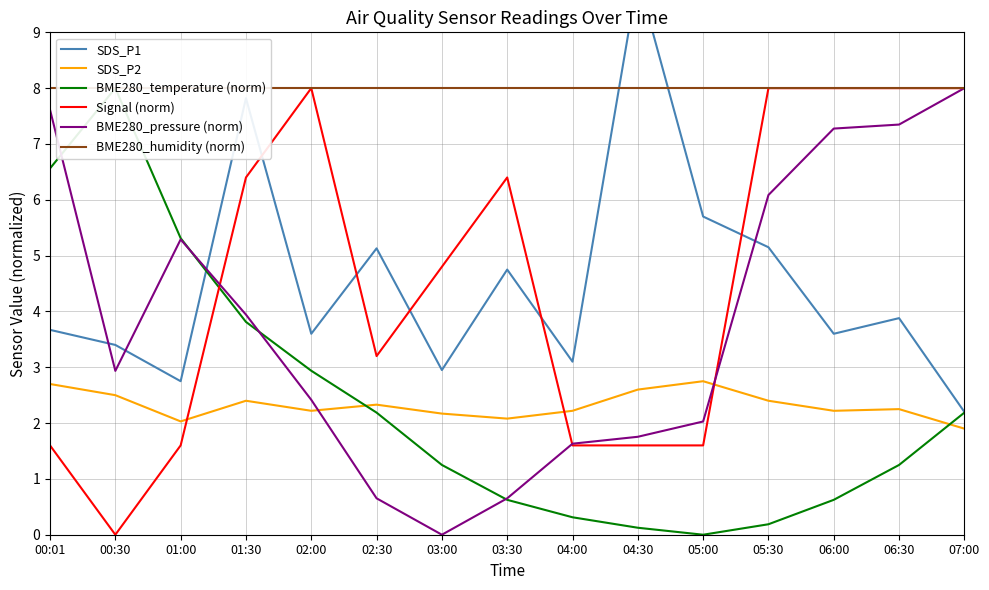

What is the label of the 10th point from the right?

02:30